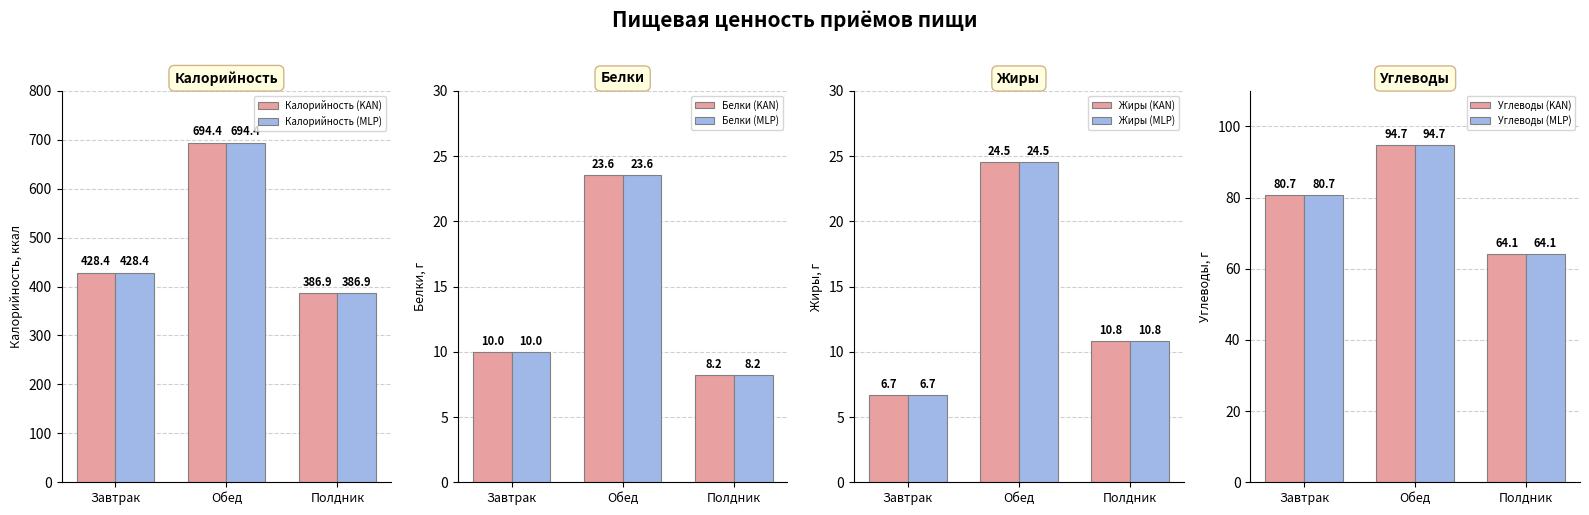

At which label does Углеводы first exceed 80?

Завтрак